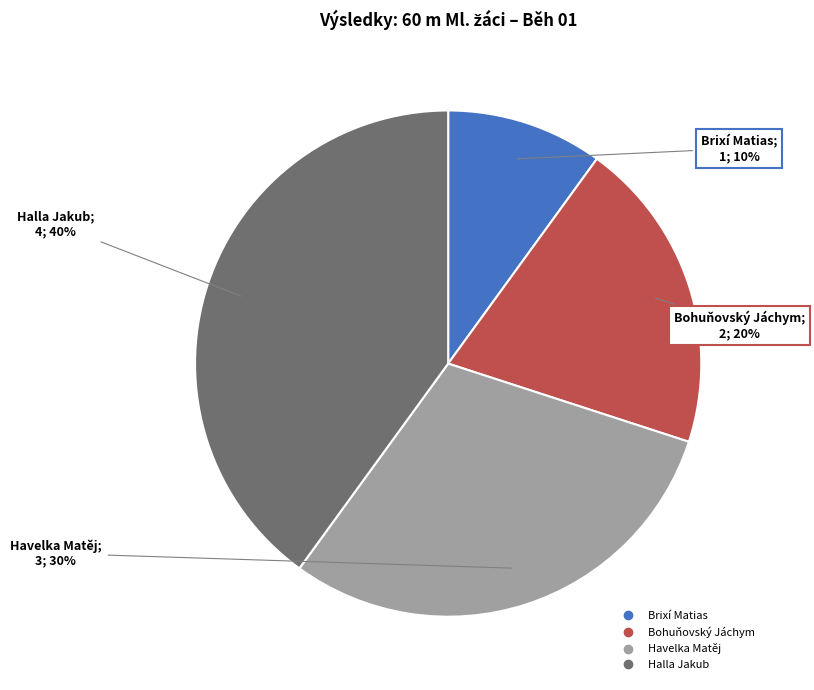

What percentage is the Brixí Matias slice, to the nearest percent?

10%